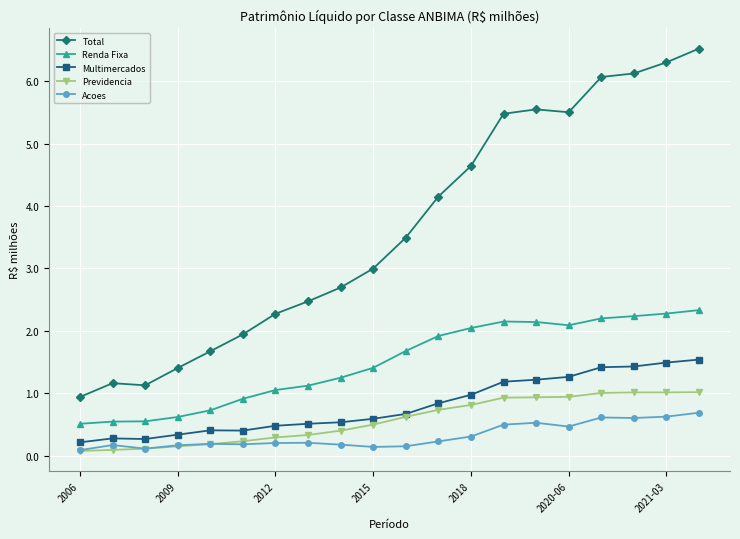

True or false: Renda Fixa and Total cross at least once.

False